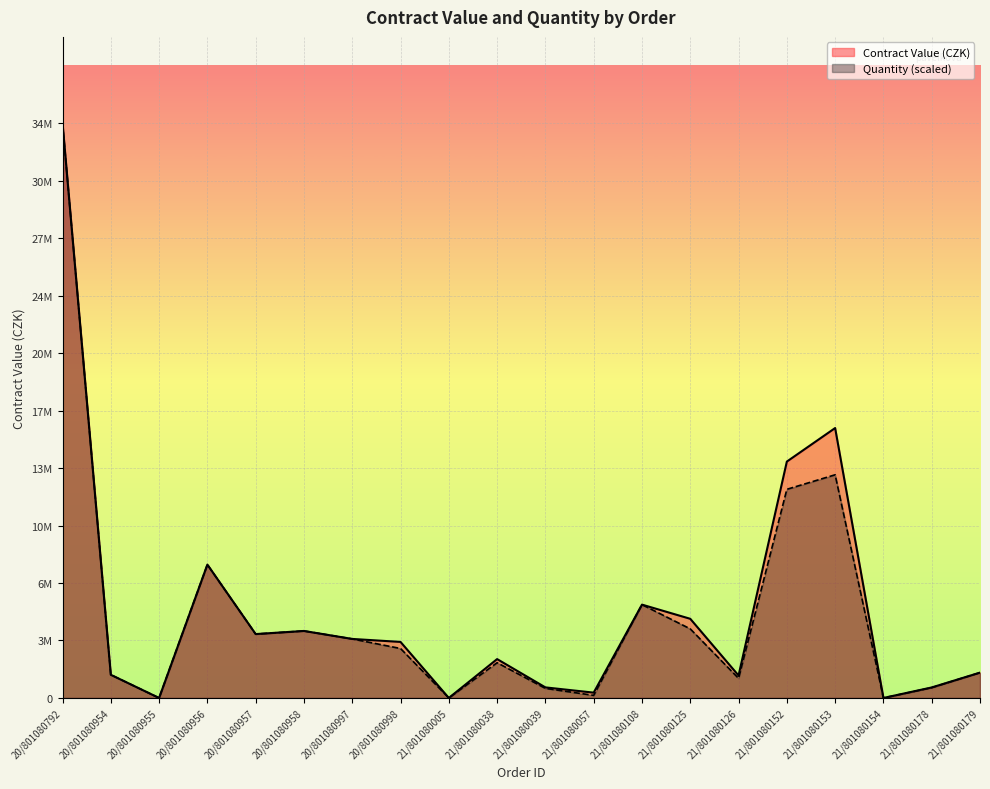

Reading right to left, what are all the values shown in this chart?

Contract Value (CZK): 21/801080179=1517000.0	21/801080178=628588.0	21/801080154=0.0	21/801080153=16157142.0	21/801080152=14150096.0	21/801080126=1344080.0	21/801080125=4738200.0	21/801080108=5587000.0	21/801080057=318360.0	21/801080039=632710.0	21/801080038=2326740.0	21/801080005=0.0	20/801080998=3353600.0	20/801080997=3533500.0	20/801080958=4010800.0	20/801080957=3823950.0	20/801080956=7983867.0	20/801080955=0.0	20/801080954=1387500.0	20/801080792=34410000.0
Quantity: 21/801080179=1517000.0	21/801080178=617900.0	21/801080154=0.0	21/801080153=13358850.0	21/801080152=12489350.0	21/801080126=1172900.0	21/801080125=4134750.0	21/801080108=5587000.0	21/801080057=155400.0	21/801080039=573500.0	21/801080038=2109000.0	21/801080005=0.0	20/801080998=2960000.0	20/801080997=3533500.0	20/801080958=4010800.0	20/801080957=3823950.0	20/801080956=7980900.0	20/801080955=0.0	20/801080954=1387500.0	20/801080792=34410000.0